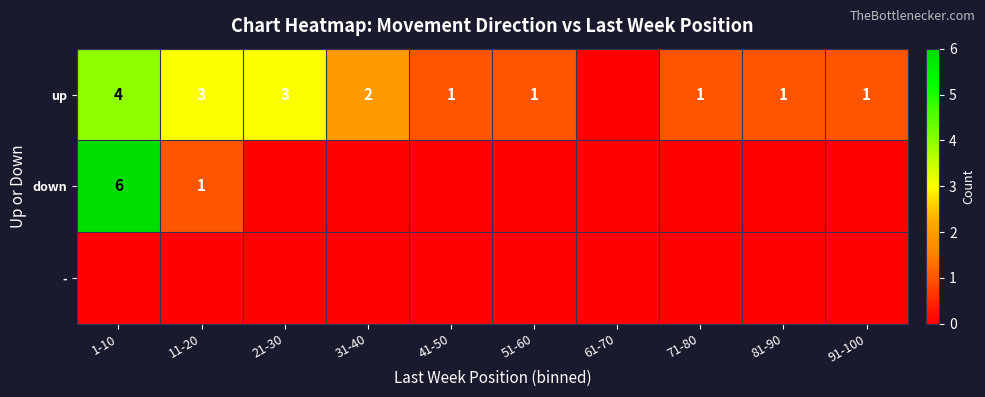

The value of up at 91-100 is 1. True or false?

True